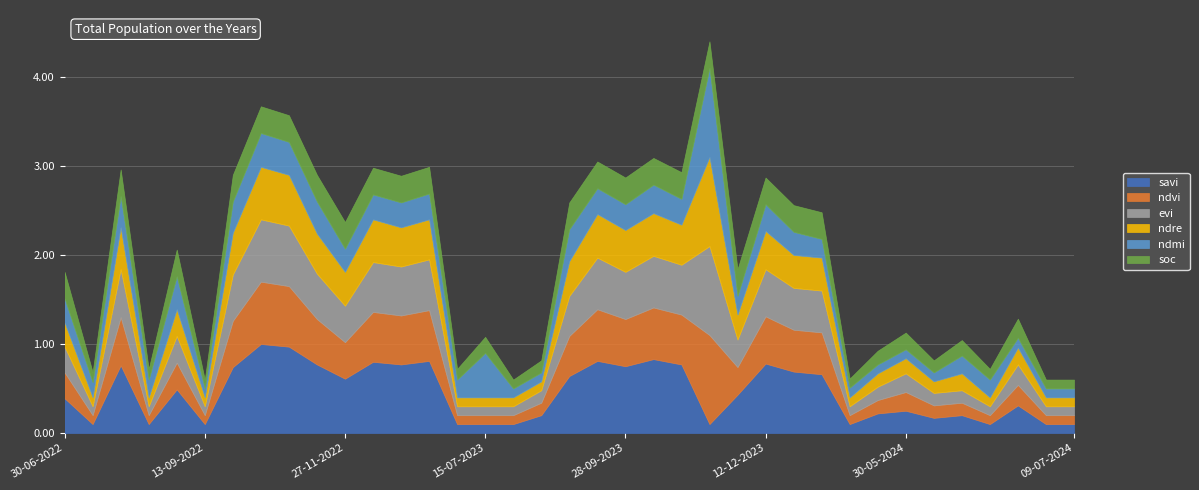

At how many categories does at least one series exceed 0?

37